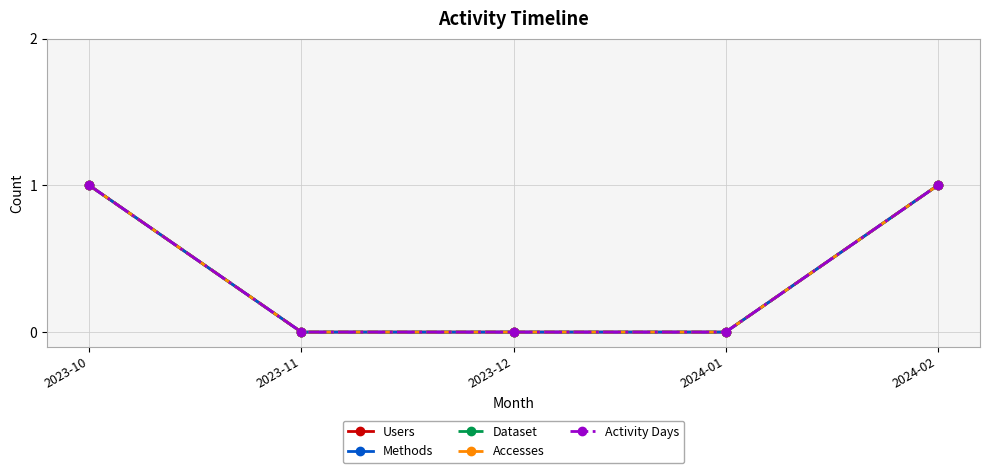

Reading right to left, list all the values displayed in this chart.

Users: 2024-02=1	2024-01=0	2023-12=0	2023-11=0	2023-10=1
Methods: 2024-02=1	2024-01=0	2023-12=0	2023-11=0	2023-10=1
Dataset: 2024-02=1	2024-01=0	2023-12=0	2023-11=0	2023-10=1
Accesses: 2024-02=1	2024-01=0	2023-12=0	2023-11=0	2023-10=1
Activity Days: 2024-02=1	2024-01=0	2023-12=0	2023-11=0	2023-10=1